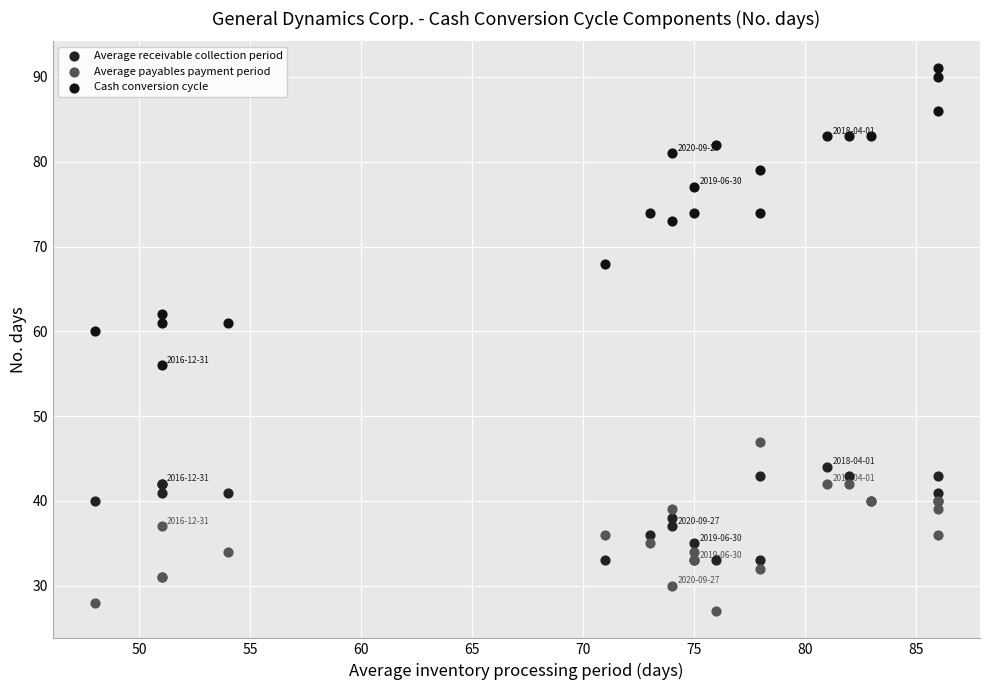

Which series has the largest Y range (max minus min)?

Cash conversion cycle